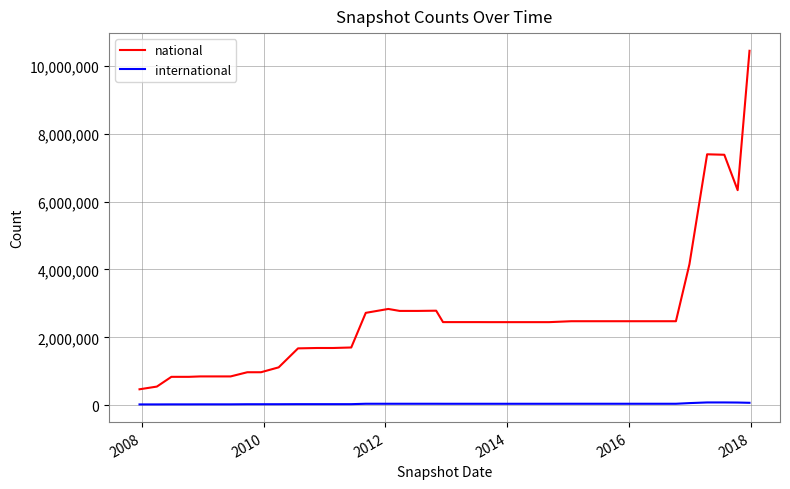

What is the difference between the maximum and minimum values in the national series?

9975908